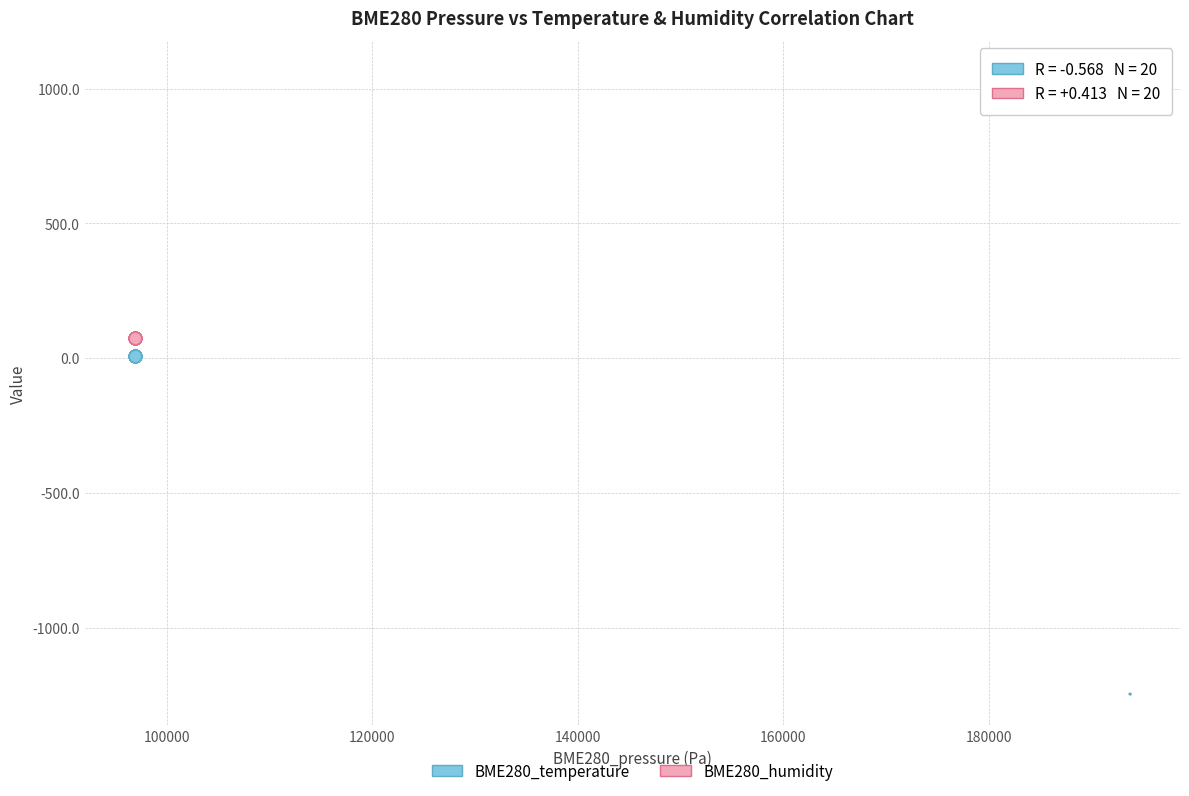

What is the X range (max minus min) for the scatter plot?

11.0